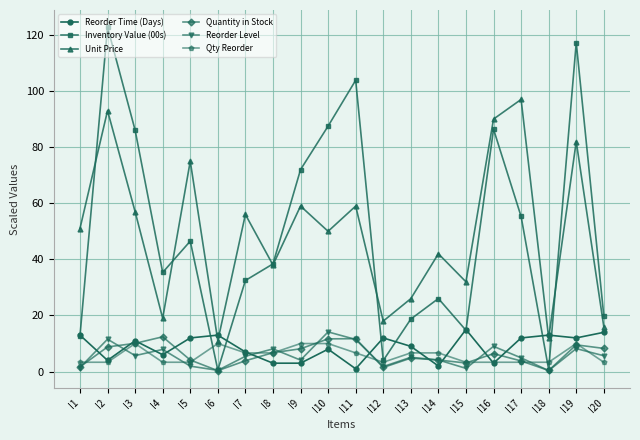

What is the value of the Unit Price point at the 20th from the left?

16.0